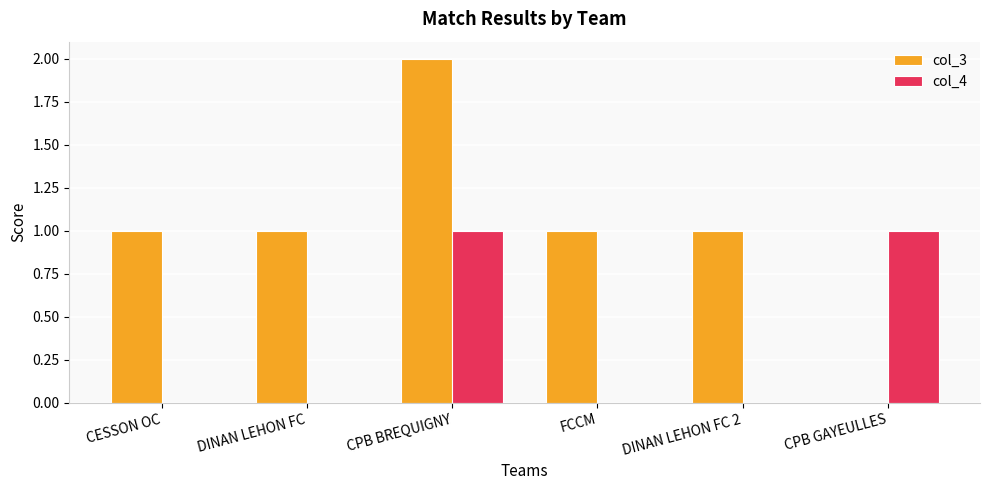

Which series has the largest total across all categories?

col_3